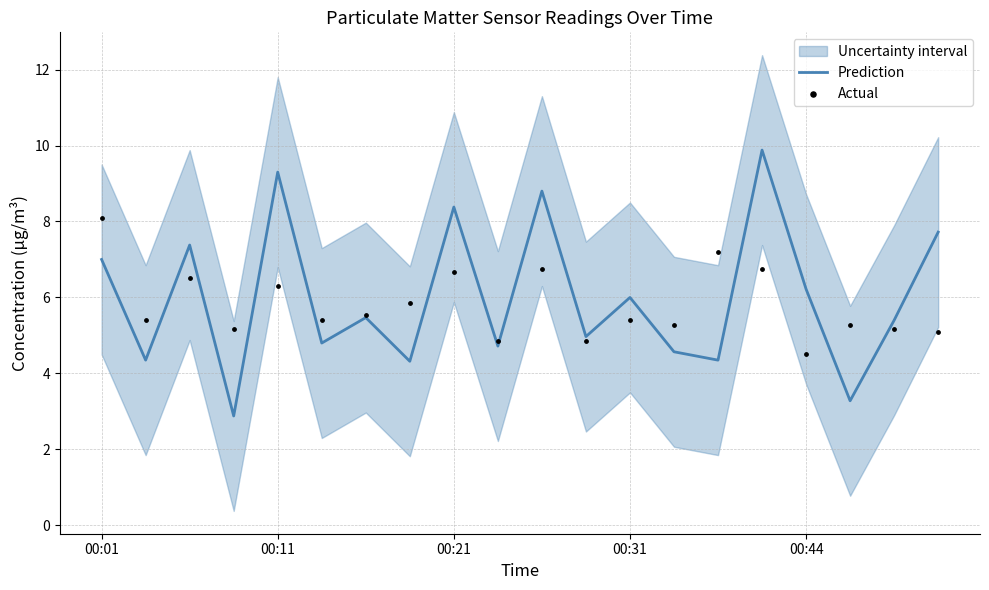

What is the maximum value for Prediction?

9.9